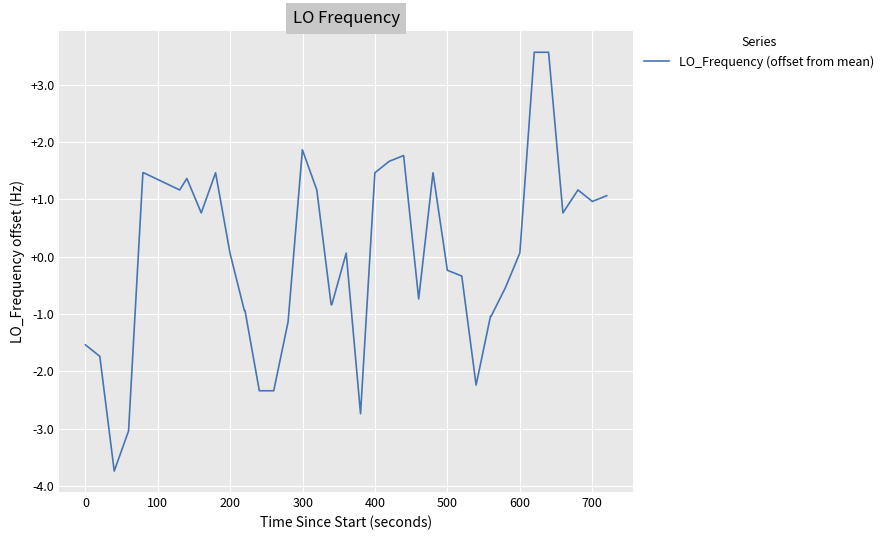

What is the difference between the maximum and minimum values?

7.3